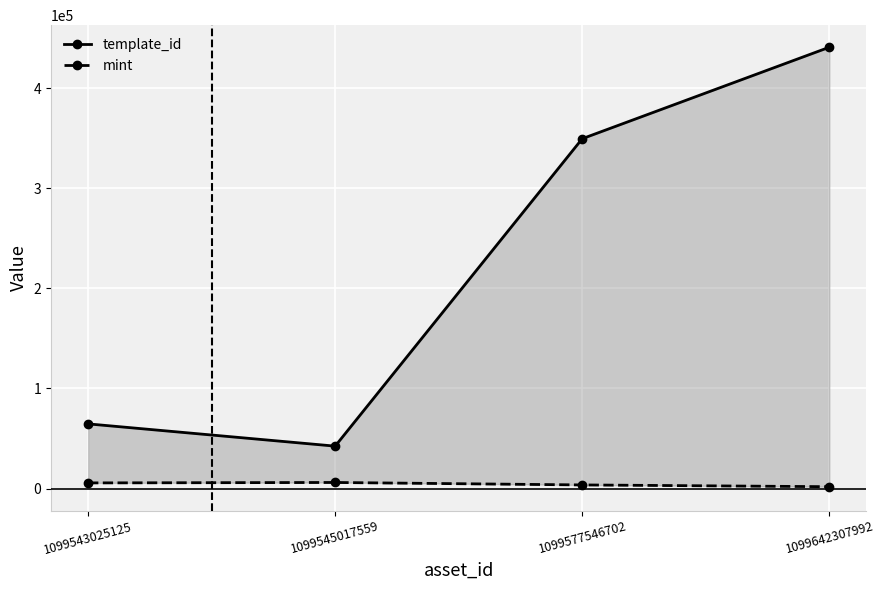

At which category is the sum across all series the highest?

1099642307992